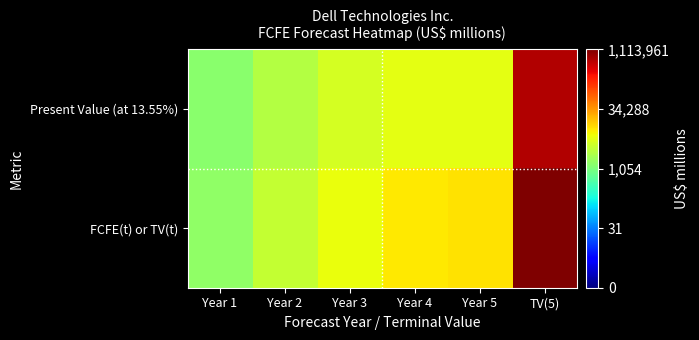

At Year 2, list the series in order from smallest to largest.

Present Value (at 13.55%), FCFE(t) or TV(t)